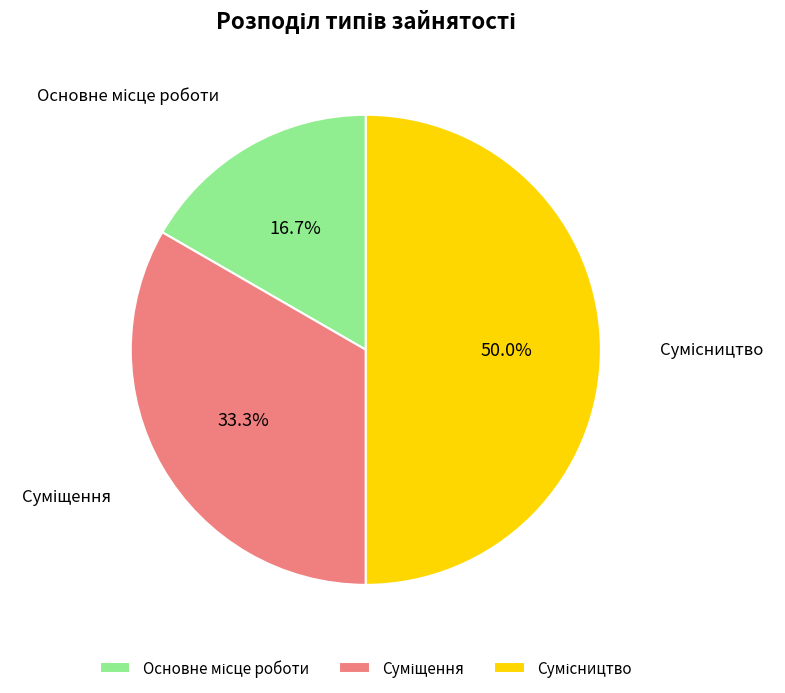

What percentage is the Суміщення slice, to the nearest percent?

33%